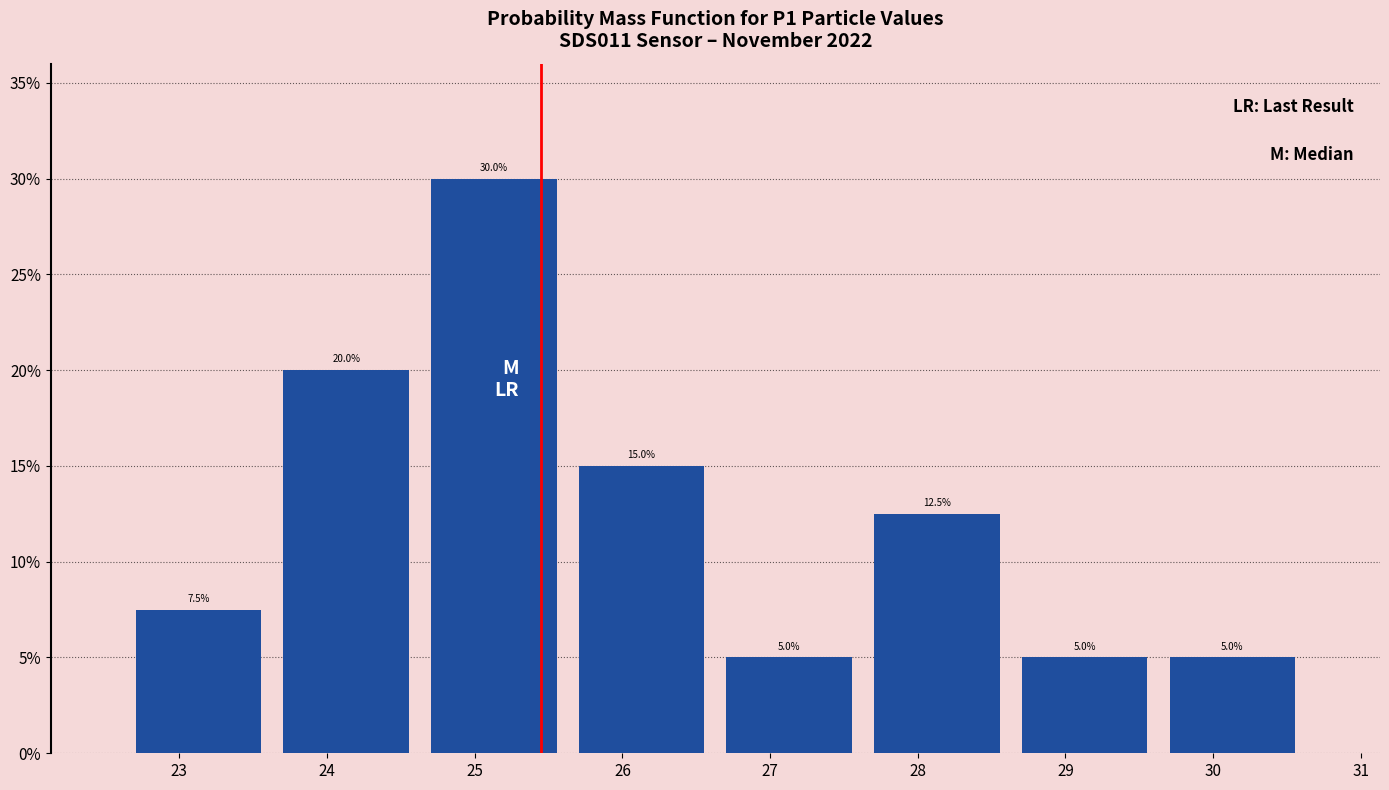

Reading left to right, list every bar in this chart as the range it spans on the x-axis followed by its height. The bar edges are not printed on the chart, so give them approximately, as read against the axis.

22.63 to 23.63: 7.5
23.63 to 24.63: 20.0
24.63 to 25.63: 30.0
25.63 to 26.63: 15.0
26.63 to 27.63: 5.0
27.63 to 28.63: 12.5
28.63 to 29.63: 5.0
29.63 to 30.63: 5.0